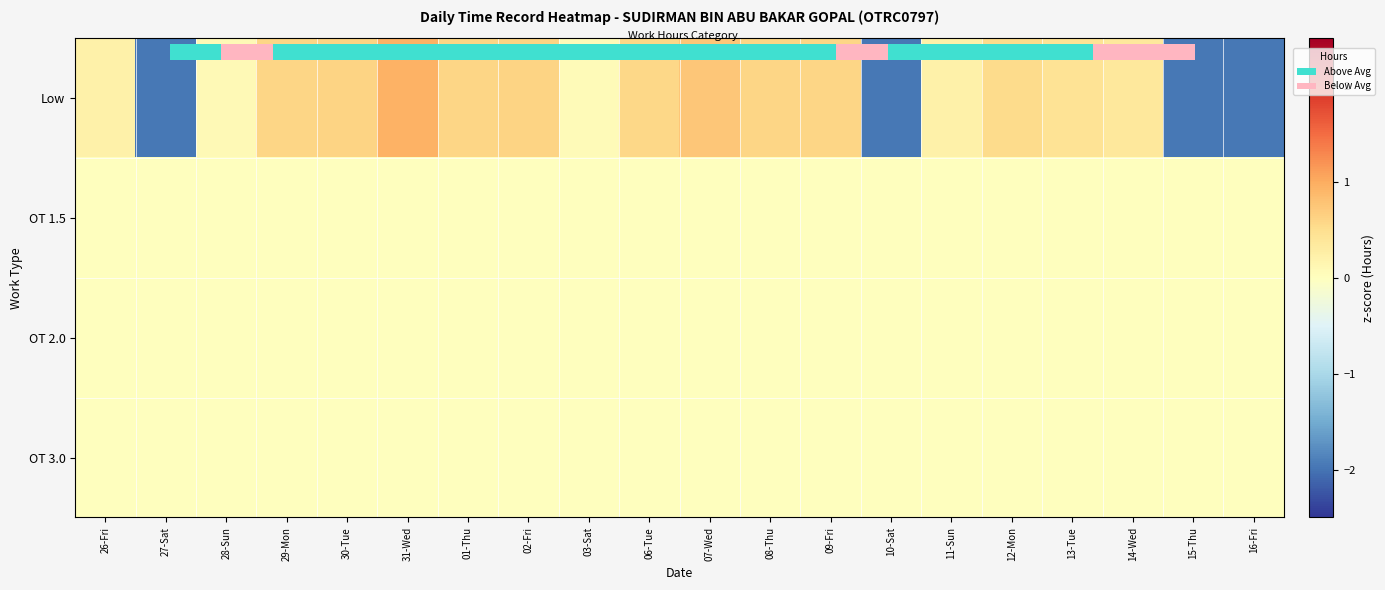

Is it true that OT 1.5 equals 0.0 at 16-Fri?

True